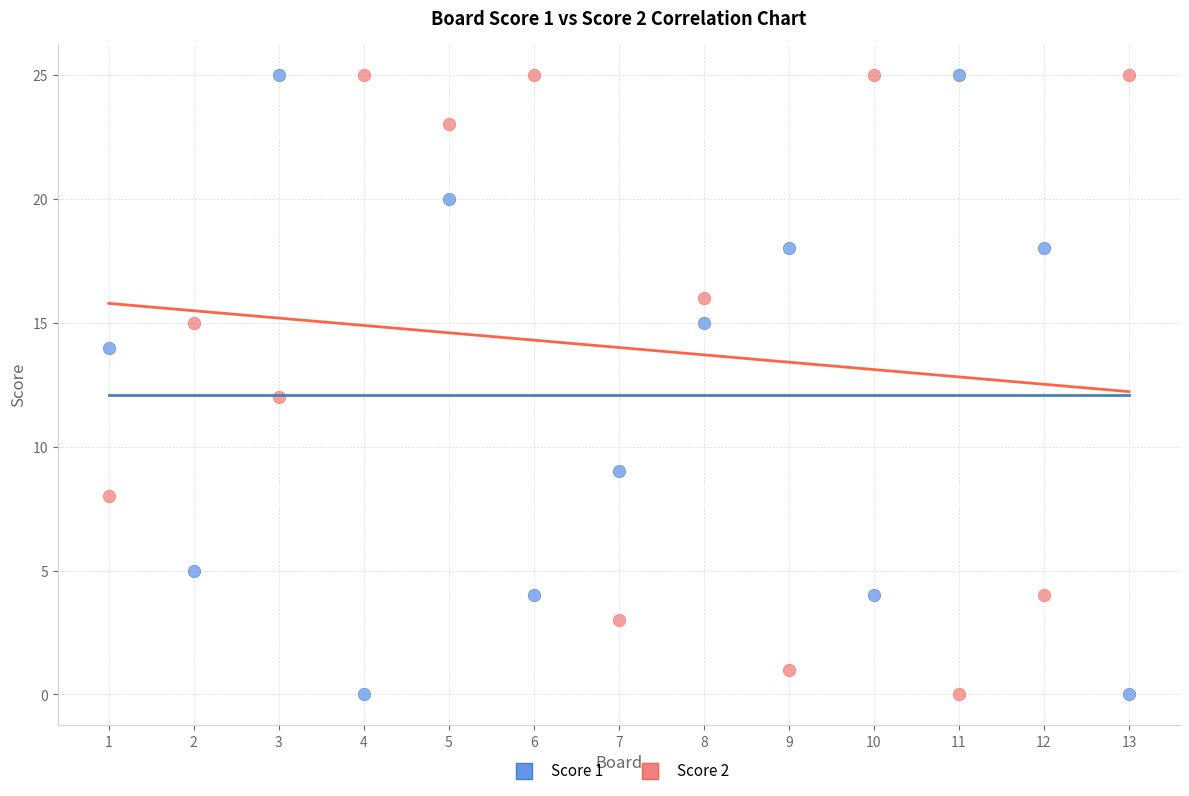

What are all the series names shown in the legend?

Score 1, Score 2